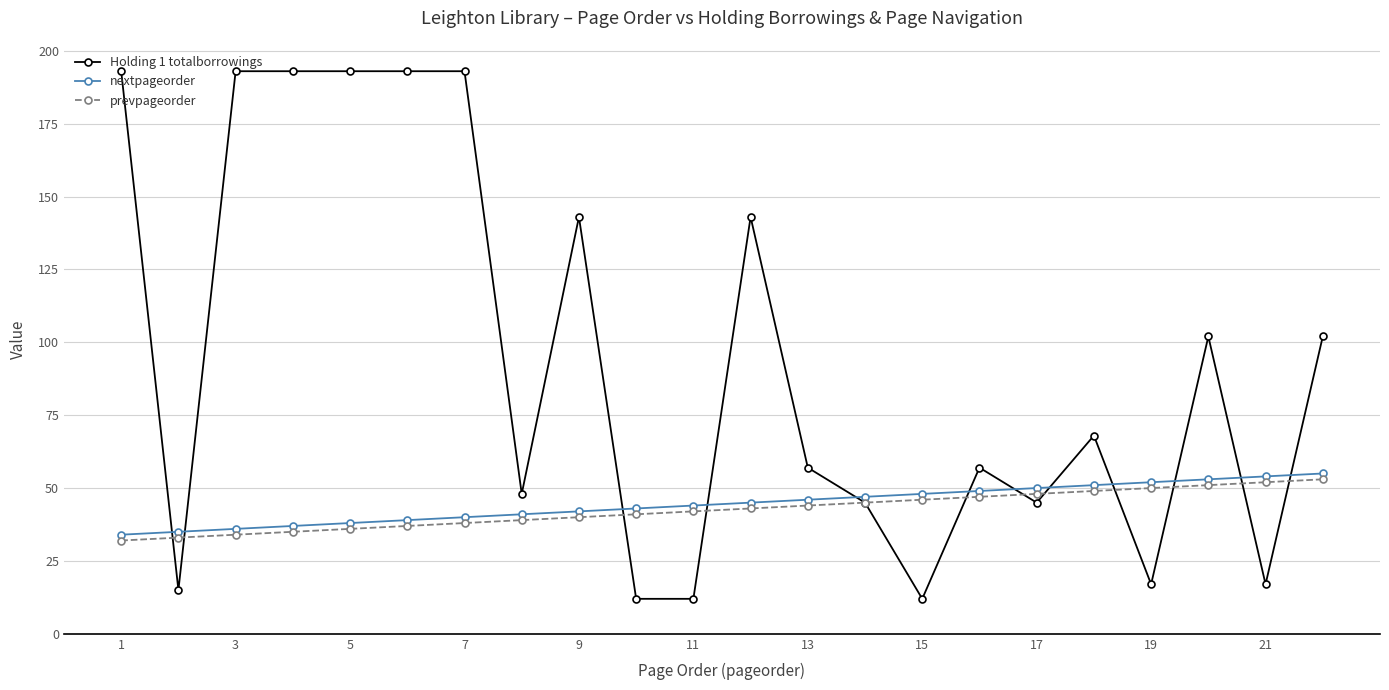

Reading right to left, what are all the values shown in this chart?

Holding 1 totalborrowings: 102	17	102	17	68	45	57	12	45	57	143	12	12	143	48	193	193	193	193	193	15	193
nextpageorder: 55	54	53	52	51	50	49	48	47	46	45	44	43	42	41	40	39	38	37	36	35	34
prevpageorder: 53	52	51	50	49	48	47	46	45	44	43	42	41	40	39	38	37	36	35	34	33	32